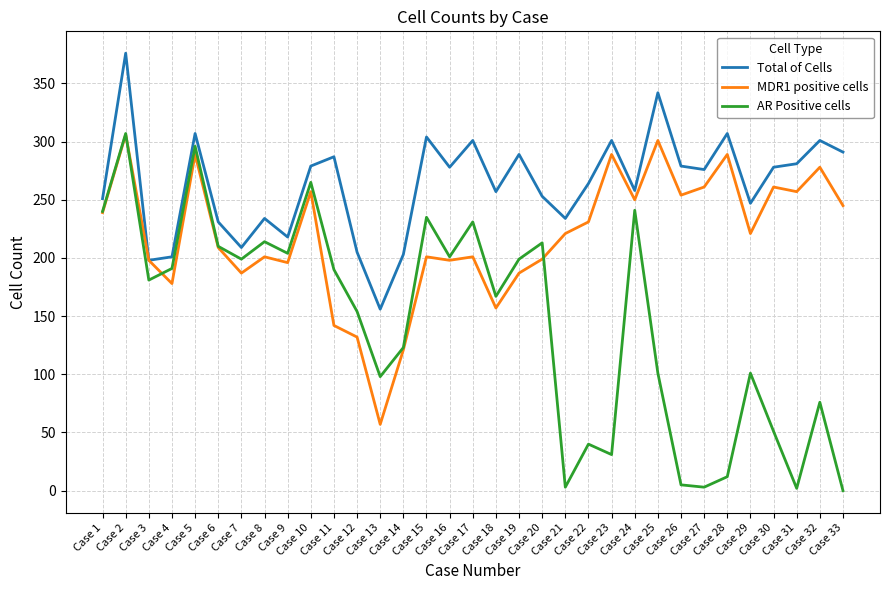

What are all the series names shown in the legend?

Total of Cells, MDR1 positive cells, AR Positive cells